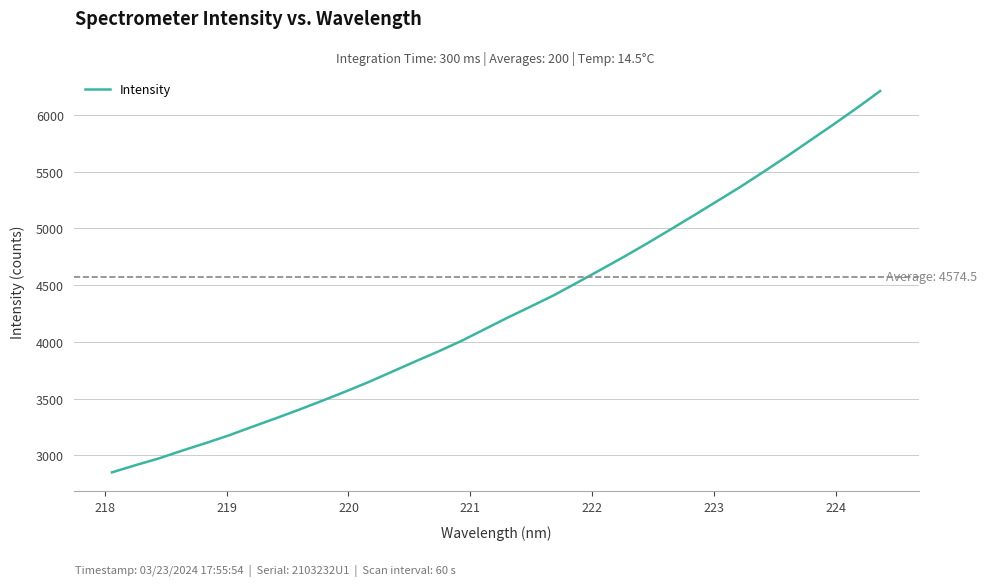

What is the greatest value displayed?

6210.4